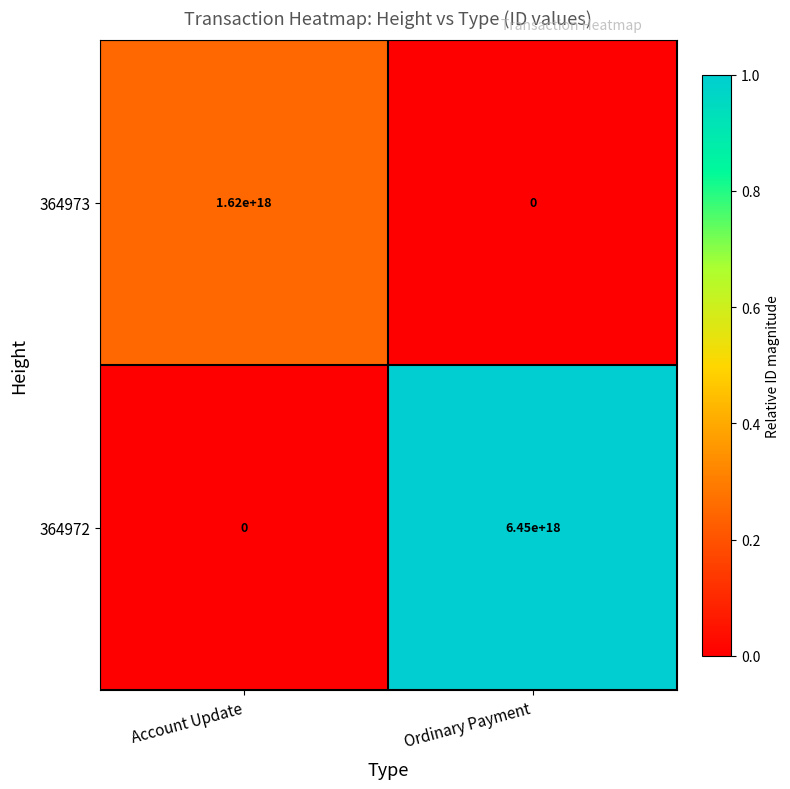

Which series has the widest spread of values?

364972